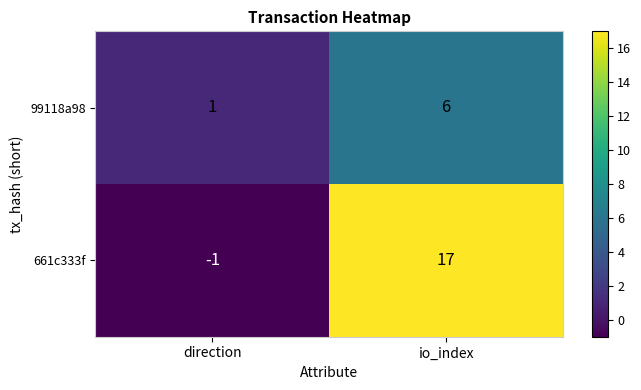

Which series has the largest total across all categories?

661c333f